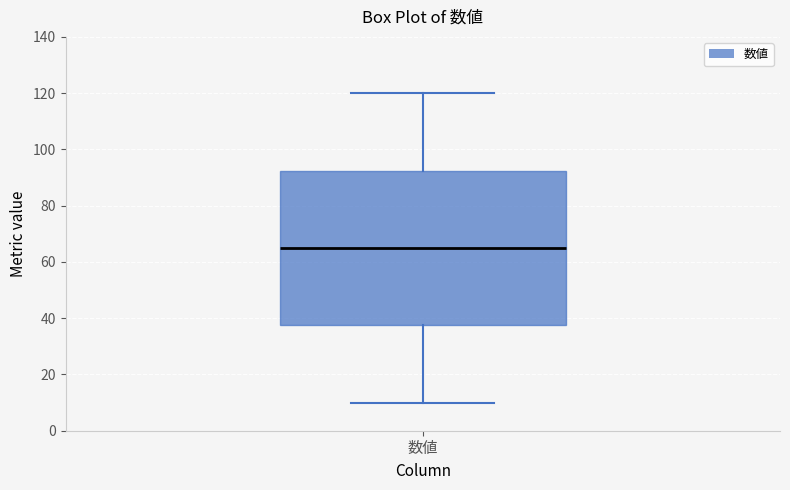

Transcribe this box plot: give where the median line is, the range the box spans, and where the two whiskers end, as read against the y-axis. The values are not printed on the chart, so give them approximately, as read against the axis.

median 66, box 38 to 92, whiskers 10 to 120